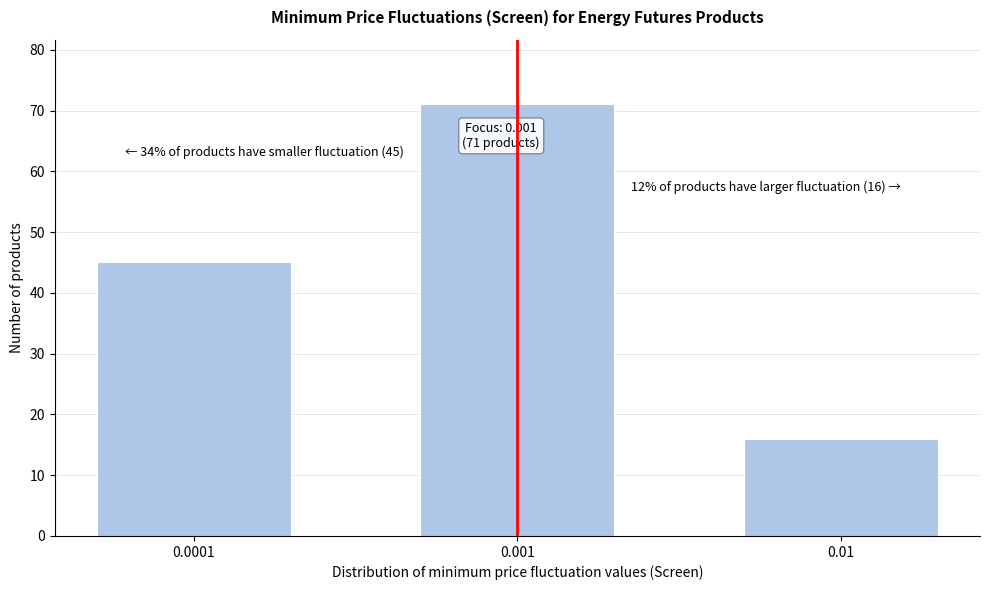

Reading left to right, what are all the values shown in this chart?

0.0001=45	0.001=71	0.01=16